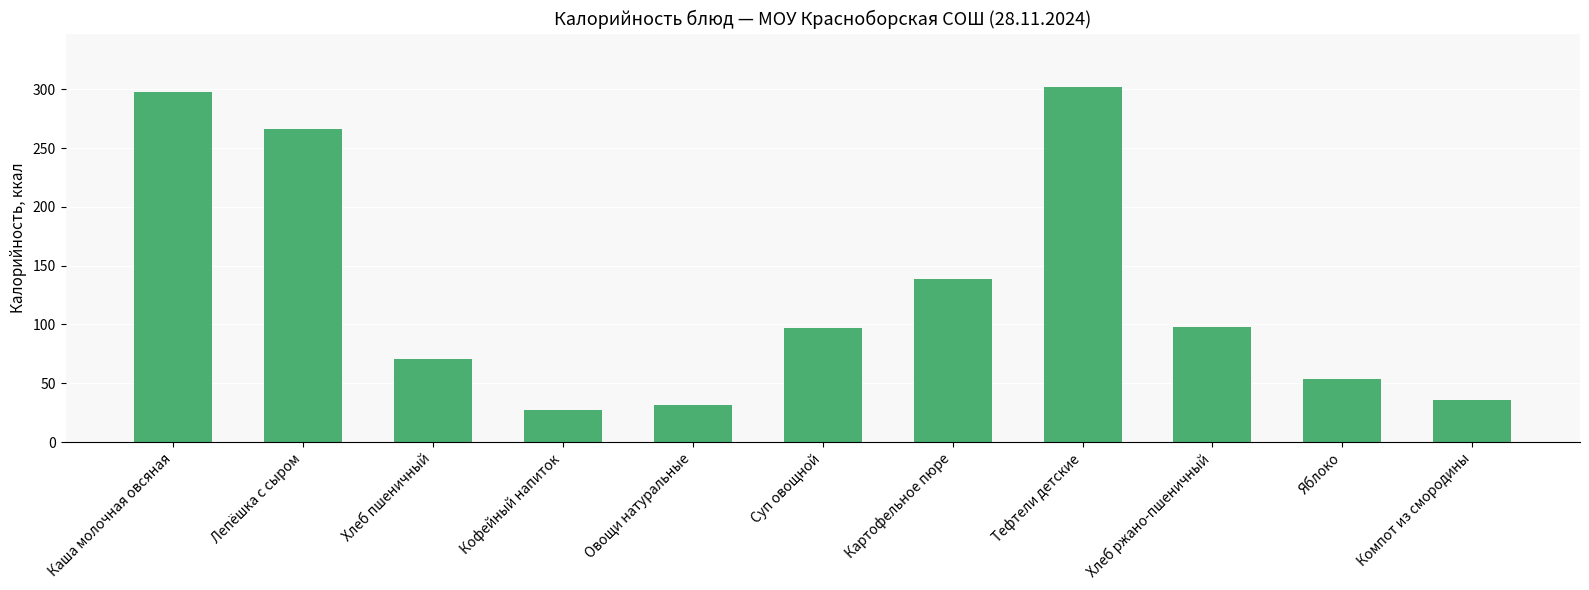

Where does the data first go above 97?

Каша молочная овсяная